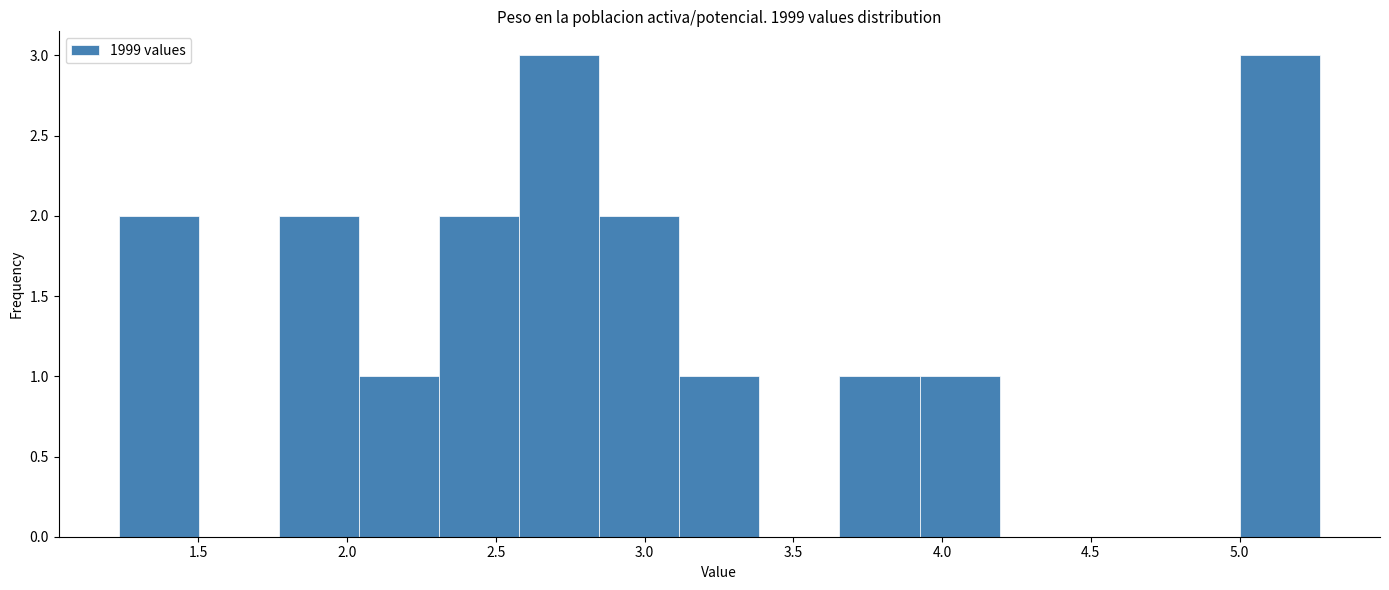

Reading left to right, list every bar in this chart as the range it spans on the x-axis followed by its height. Neither the bar edges nor the heights are printed on the chart, so give them approximately, as read against the axes.

1.25 to 1.50: 2
1.50 to 1.75: 0
1.75 to 2.05: 2
2.05 to 2.30: 1
2.30 to 2.60: 2
2.60 to 2.85: 3
2.85 to 3.10: 2
3.10 to 3.40: 1
3.40 to 3.65: 0
3.65 to 3.90: 1
3.90 to 4.20: 1
4.20 to 4.45: 0
4.45 to 4.75: 0
4.75 to 5.00: 0
5.00 to 5.25: 3